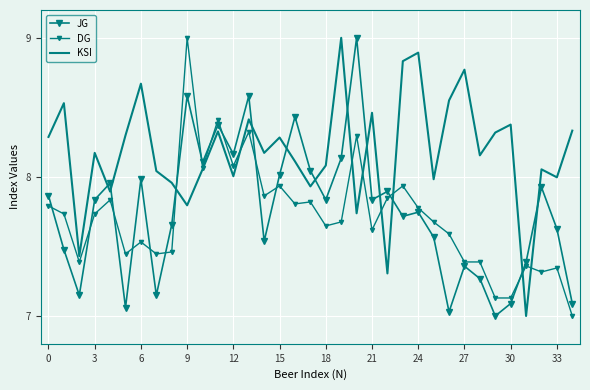

What is the highest value of the DG series?

9.0